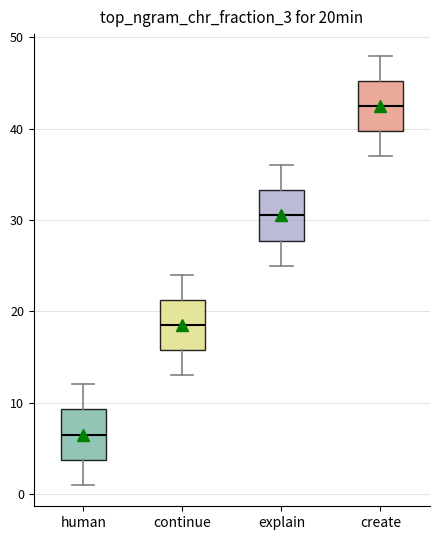

Which box has the highest median line?

create